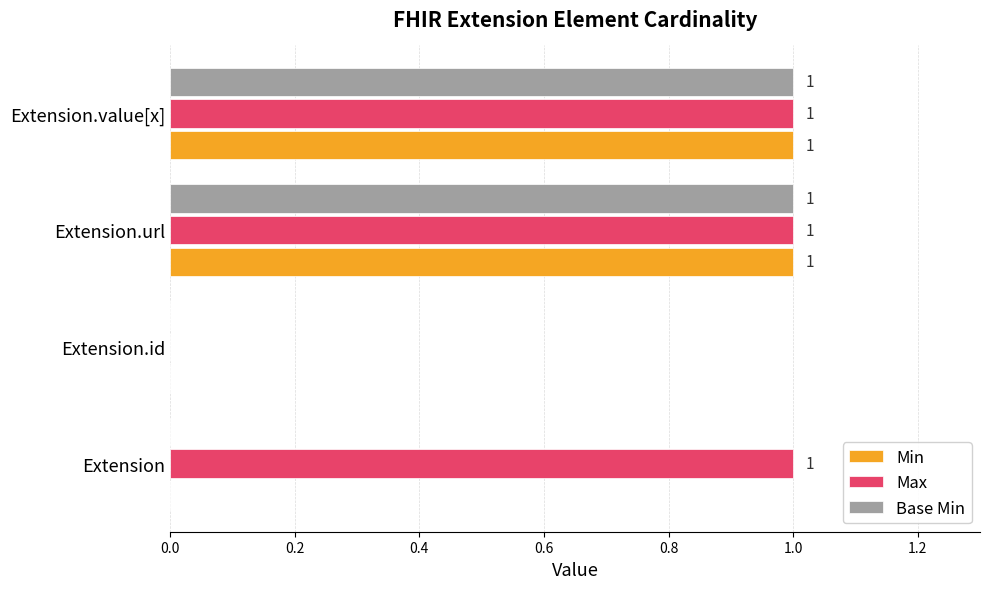

What is the sum of all Max values?

3